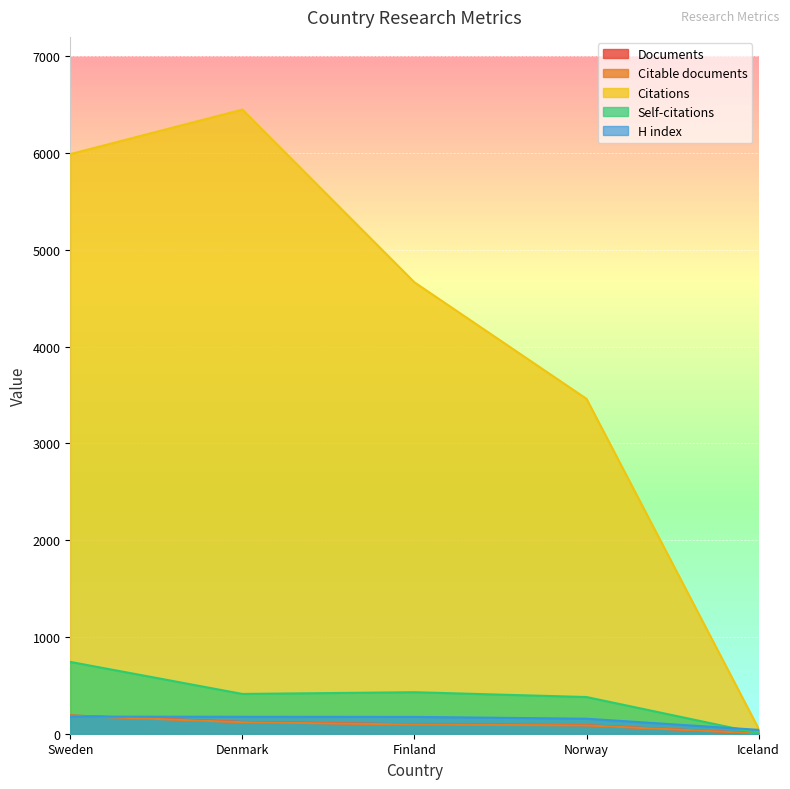

True or false: Citations and H index cross at least once.

False